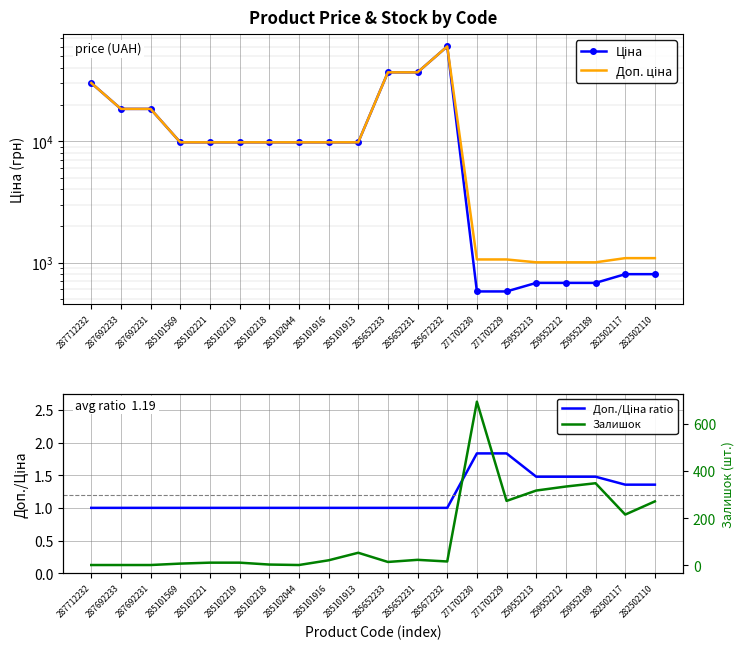

List the labels in order of Доп./Ціна ratio value, largest first.

271702230, 271702229, 259552213, 259552212, 259552189, 282502117, 282502110, 287712232, 287692233, 287692231, 285101569, 285102221, 285102219, 285102218, 285102044, 285101916, 285101913, 285652233, 285652231, 285672232